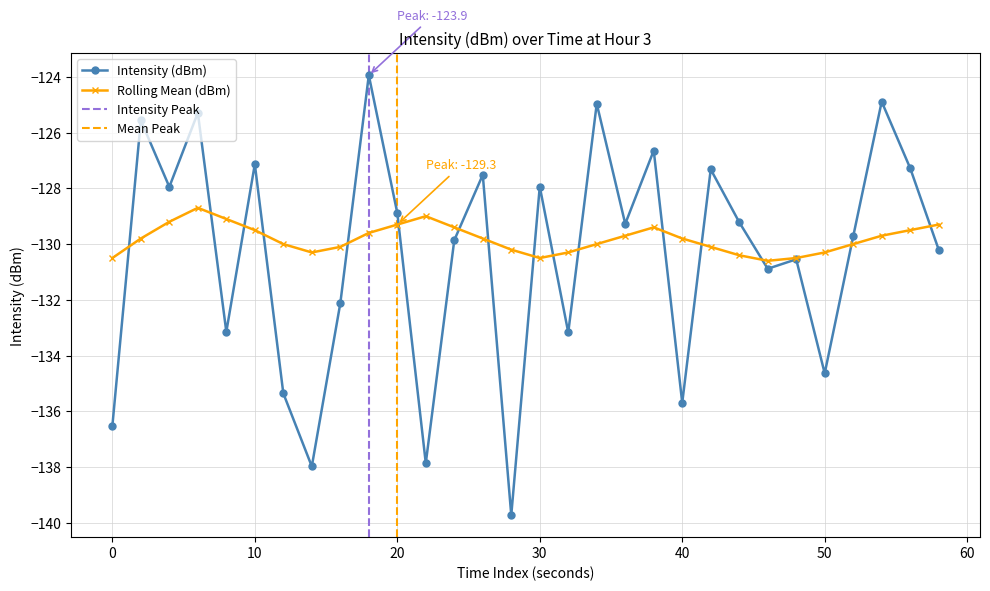

What is the smallest value displayed?

-139.7